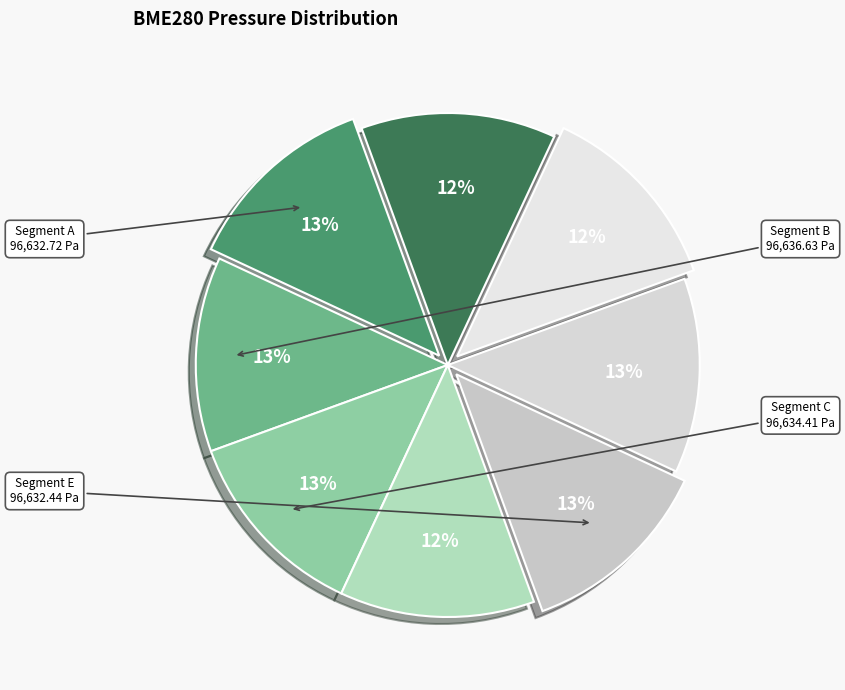

Does any single category account for the majority?

No